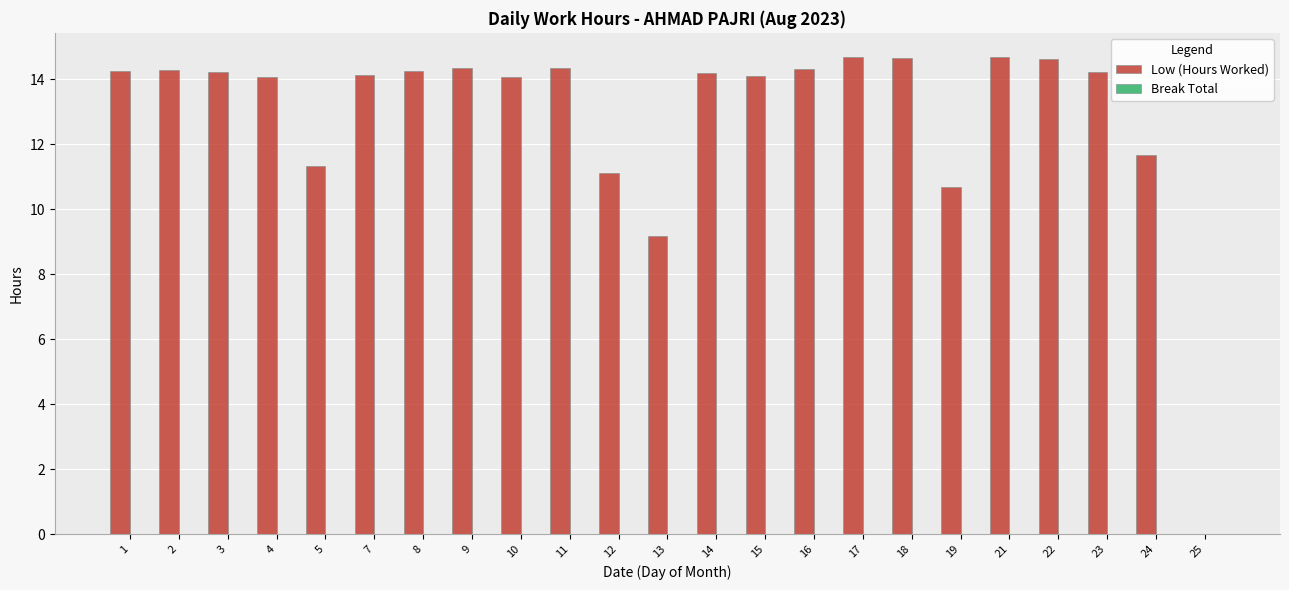

Are the bars grouped side by side (vs. stacked)?

No